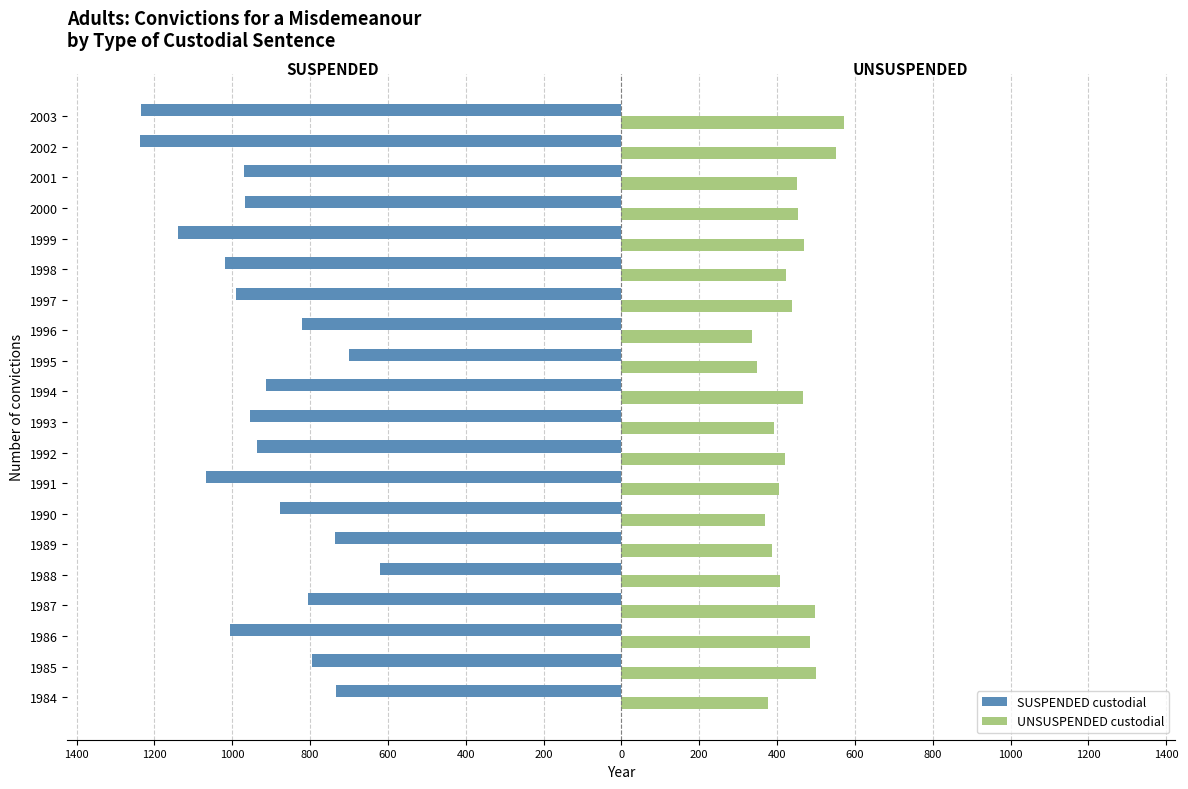

What are all the series names shown in the legend?

SUSPENDED custodial, UNSUSPENDED custodial